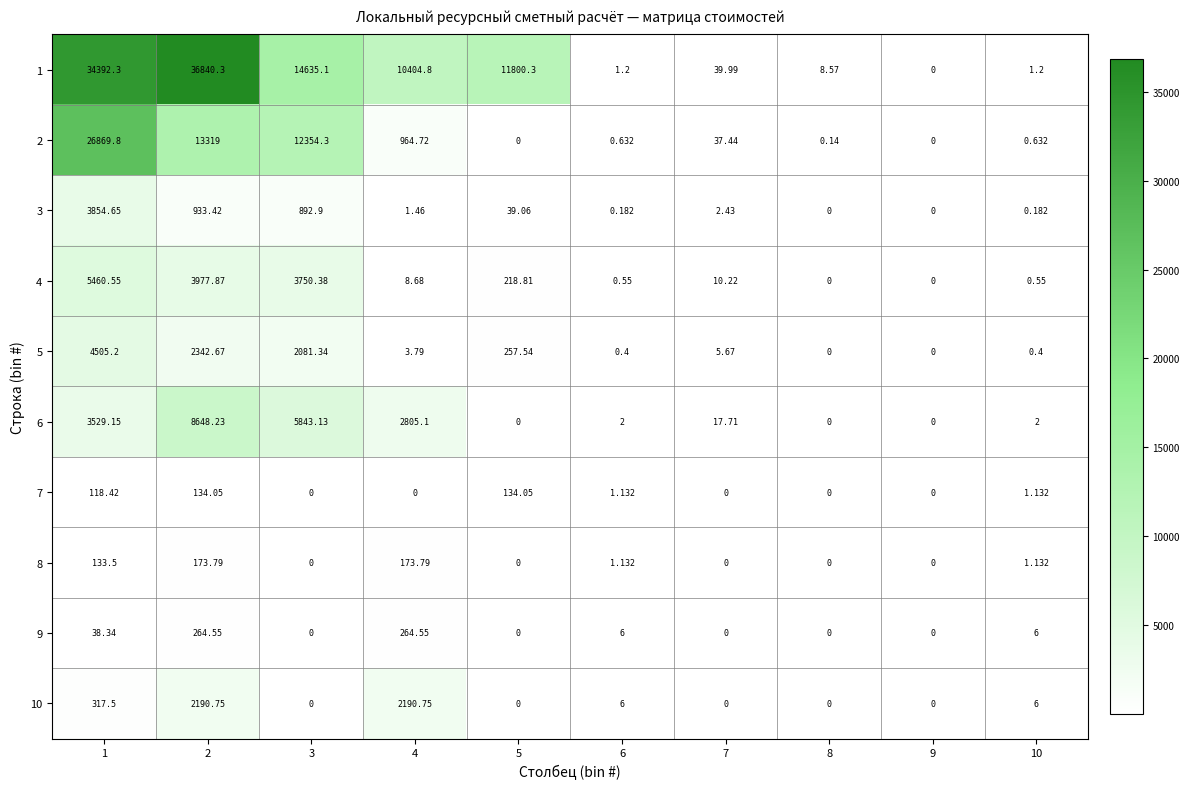

Is the value of 7 at 1 greater than the value of 6 at 5?

Yes